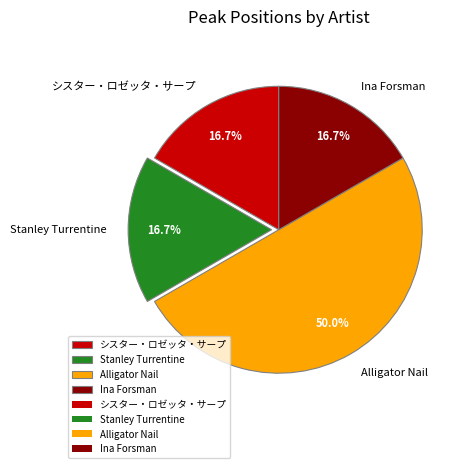

To the nearest percent, what is the average slice percentage?

25%